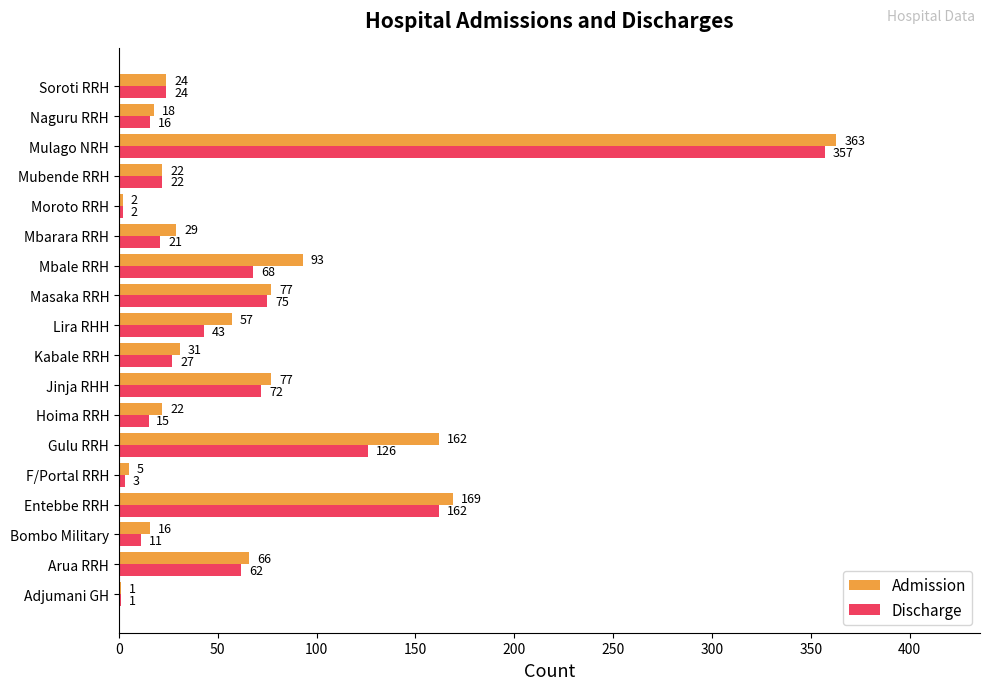

True or false: Admission has a value of 93 at Mbale RRH.

True